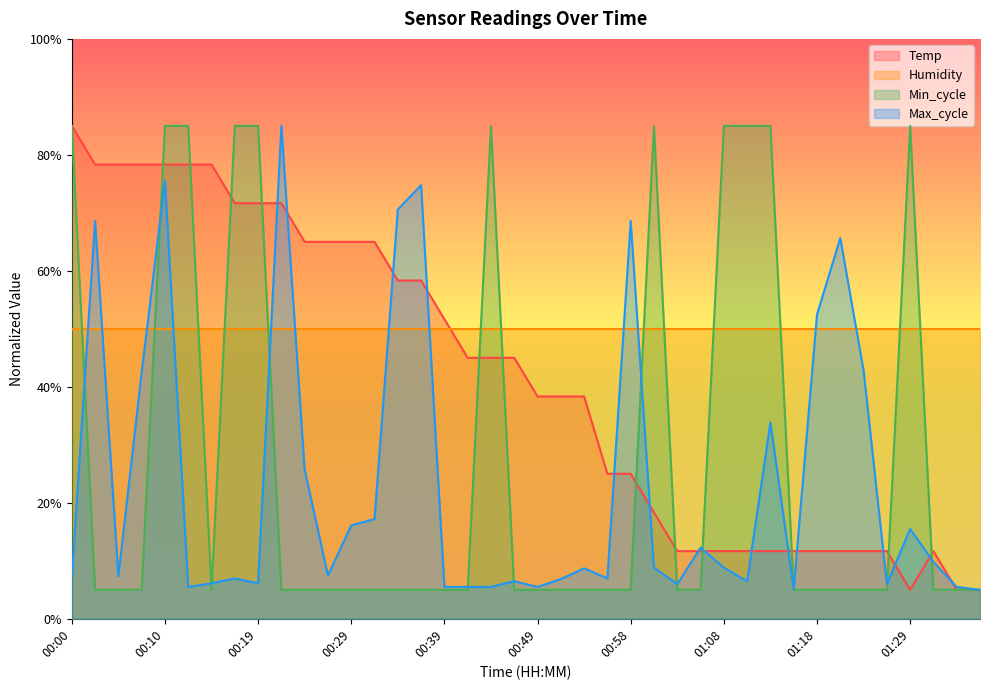

At which category does Max_cycle reach its first local valley?

00:05